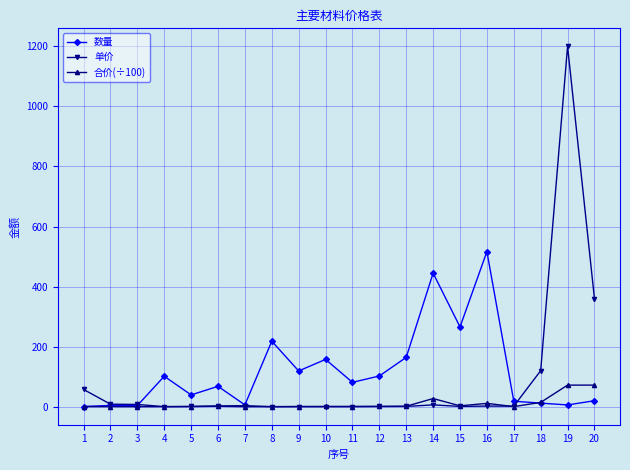

Which series has the largest total across all categories?

数量